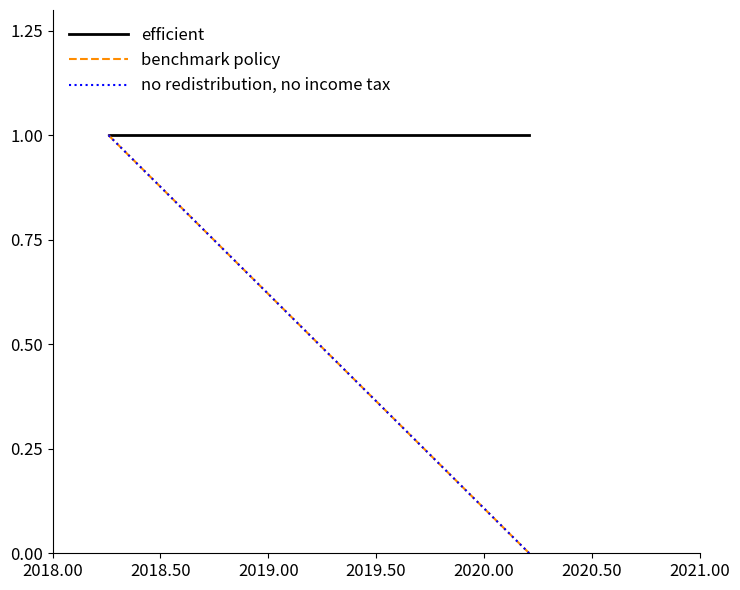

Does the chart have visible grid lines?

No